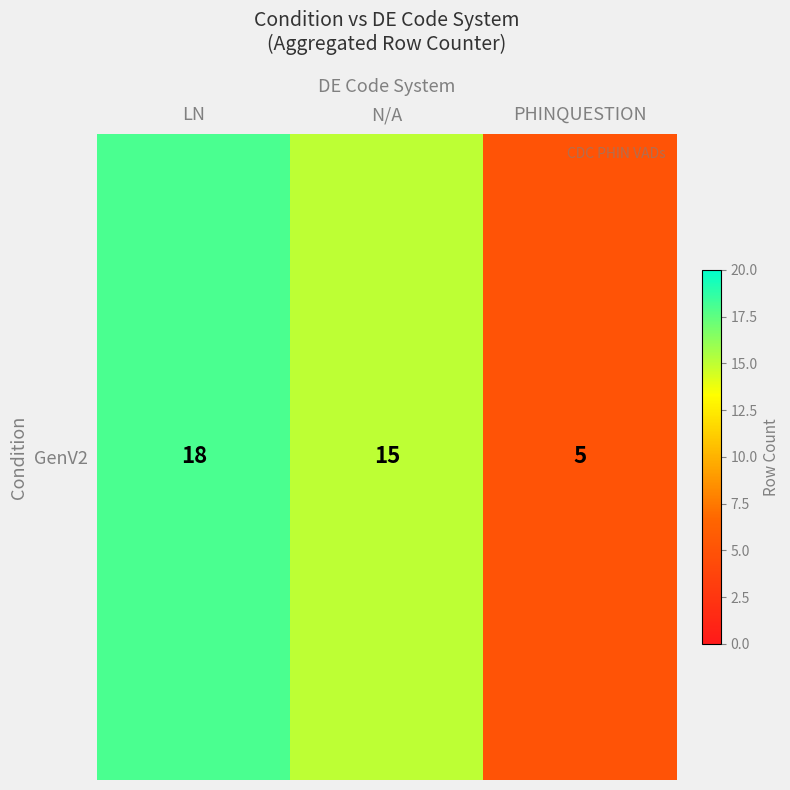

Which category has the highest value across all series?

LN